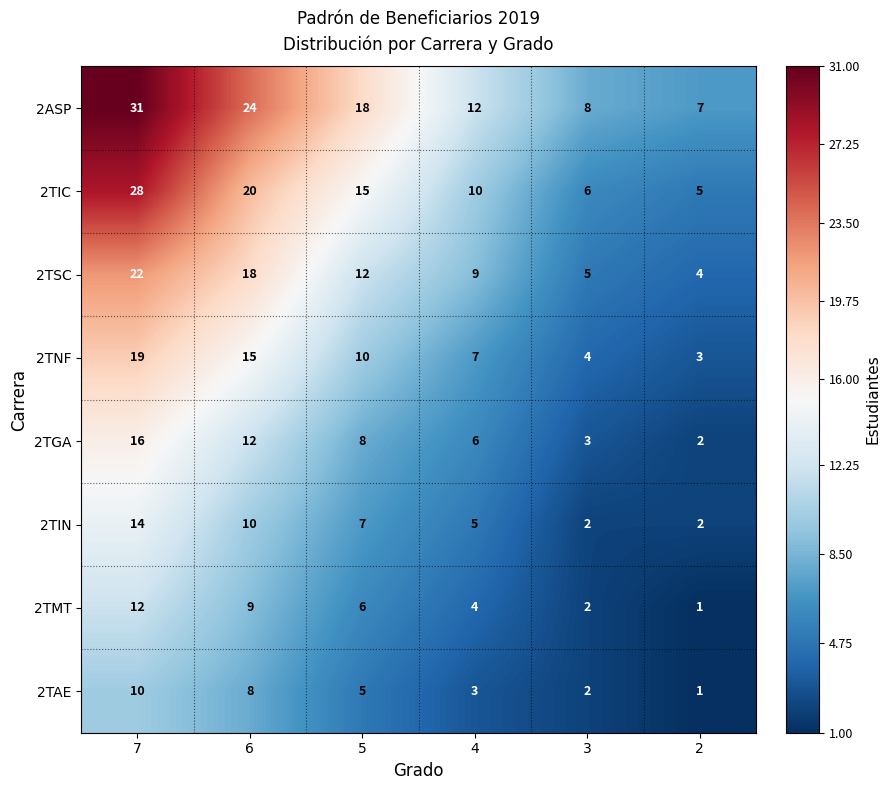

Which label corresponds to the smallest value in the chart?

2